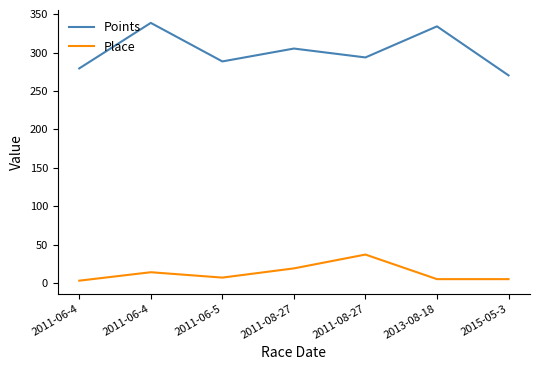

How many lines are shown in the chart?

2